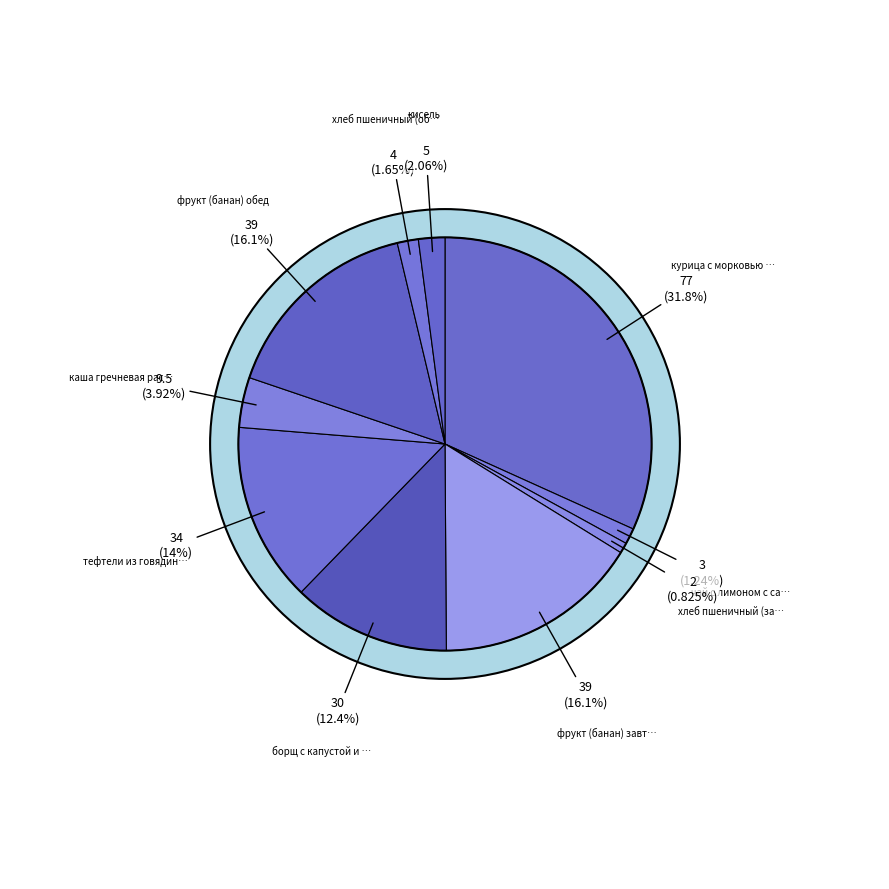

Is хлеб пшеничный (завтрак) the majority of the pie?

No